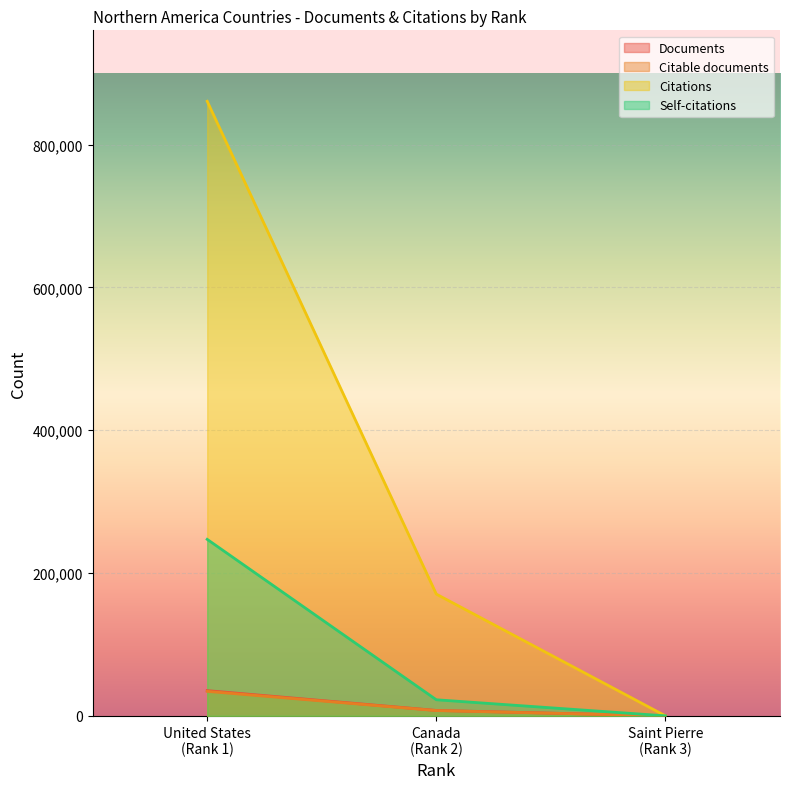

What is the highest value of the Self-citations series?

247153